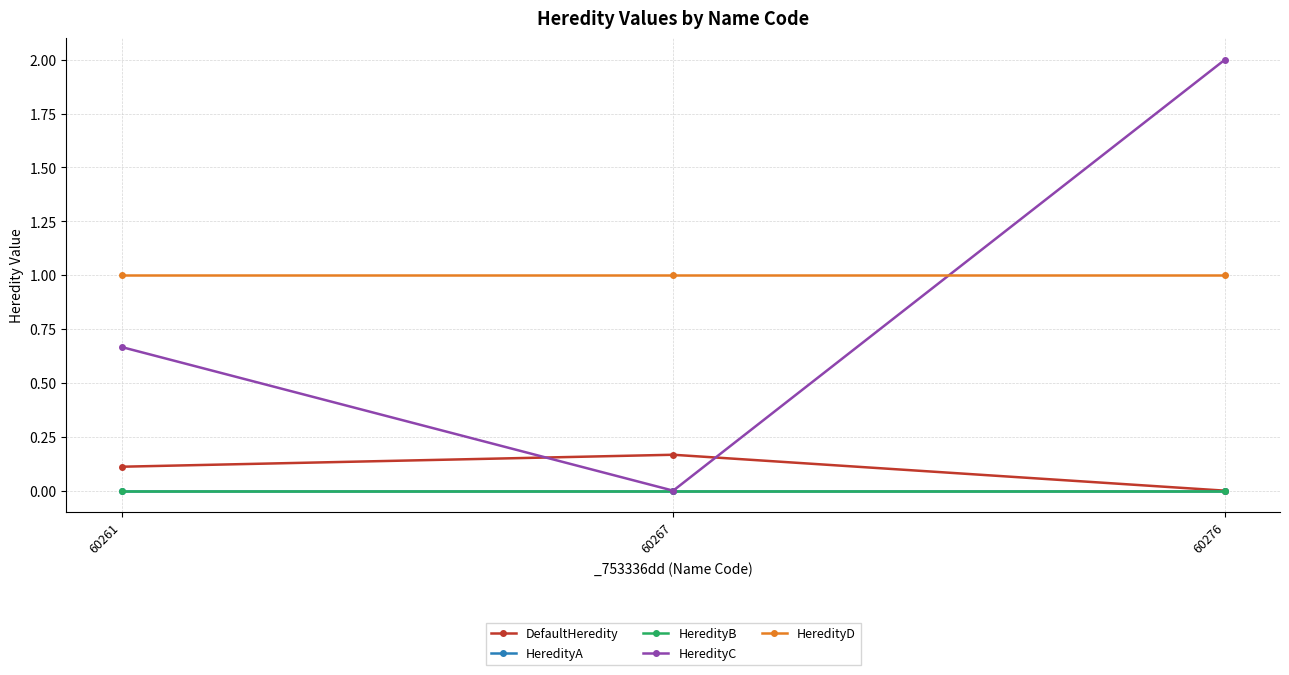

What is the spread (max minus min) of values at 60261?

1.0